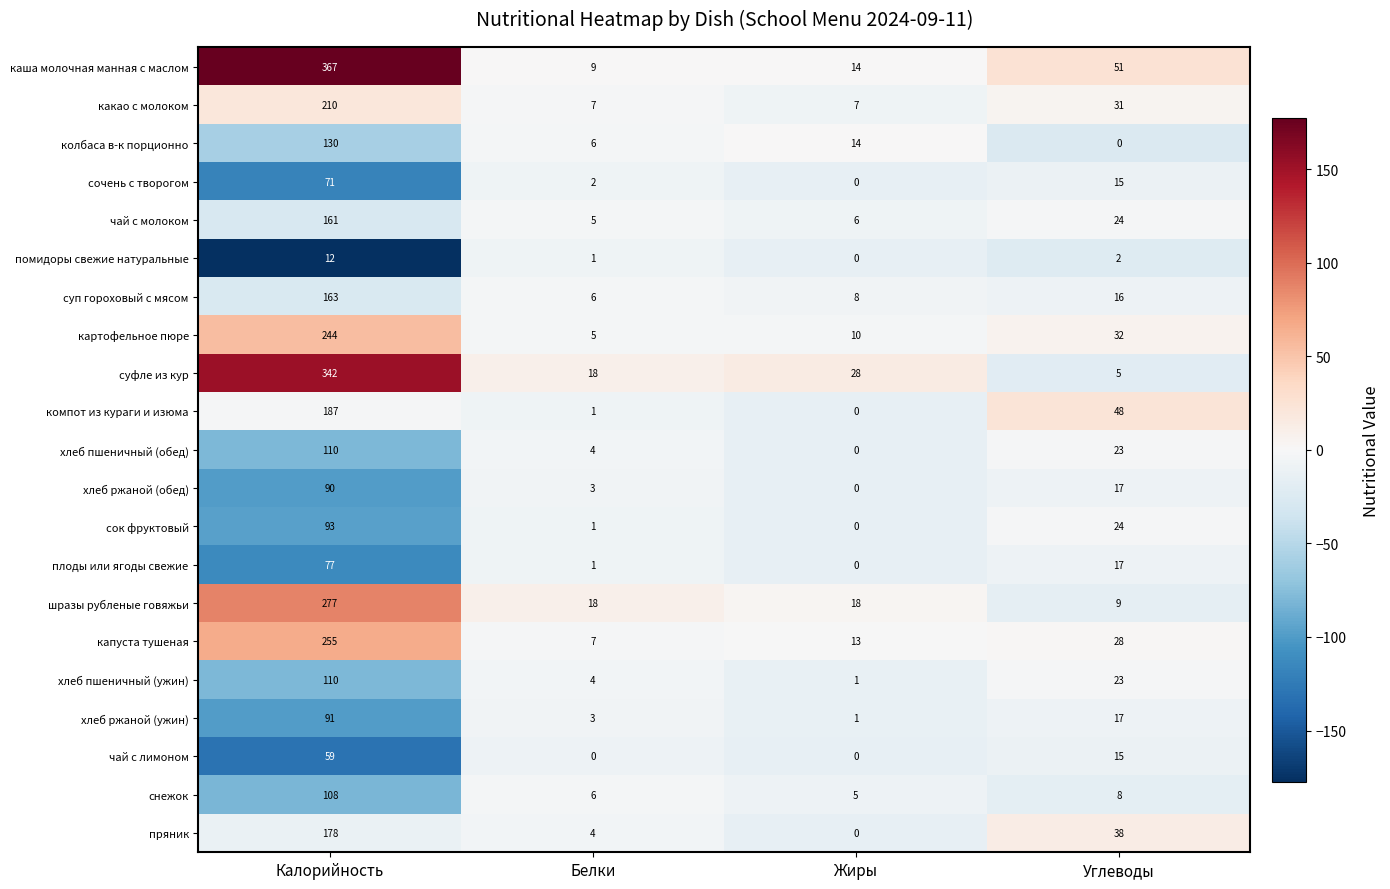

List the labels in order of капуста тушеная value, smallest first.

Белки, Жиры, Углеводы, Калорийность